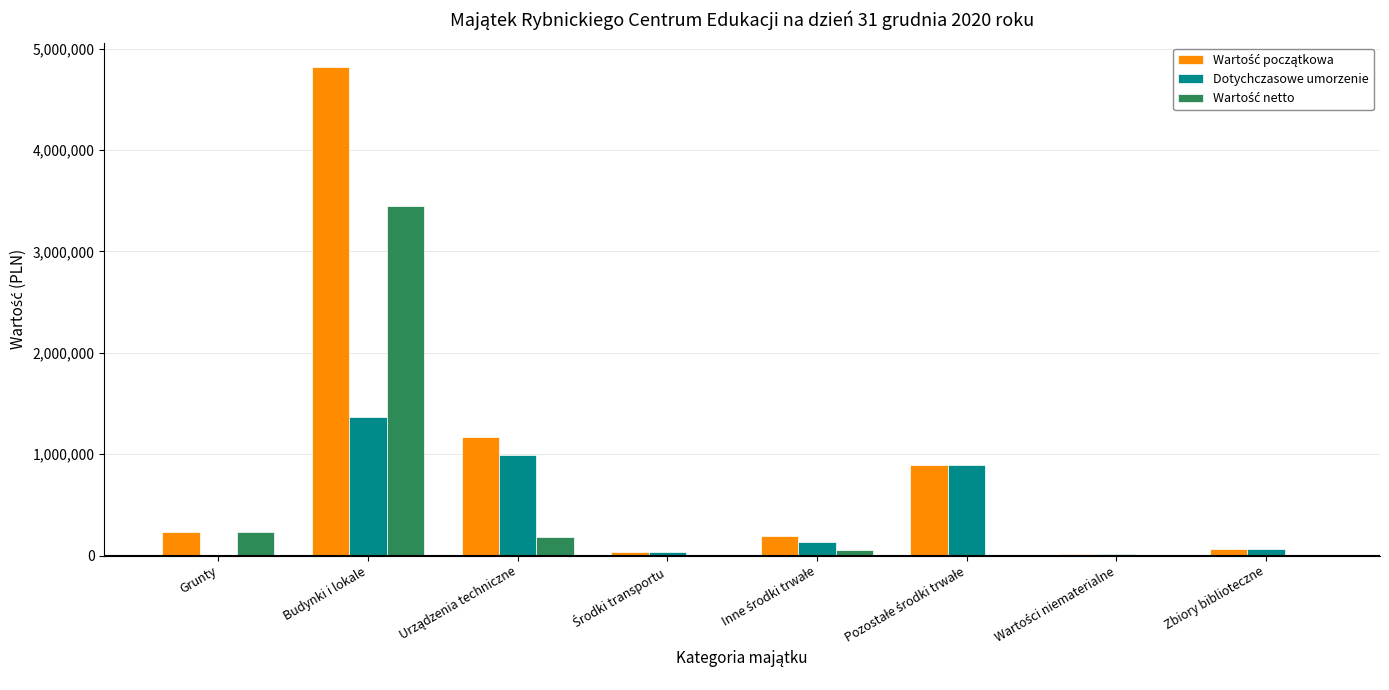

What is the greatest value displayed?

4817982.0